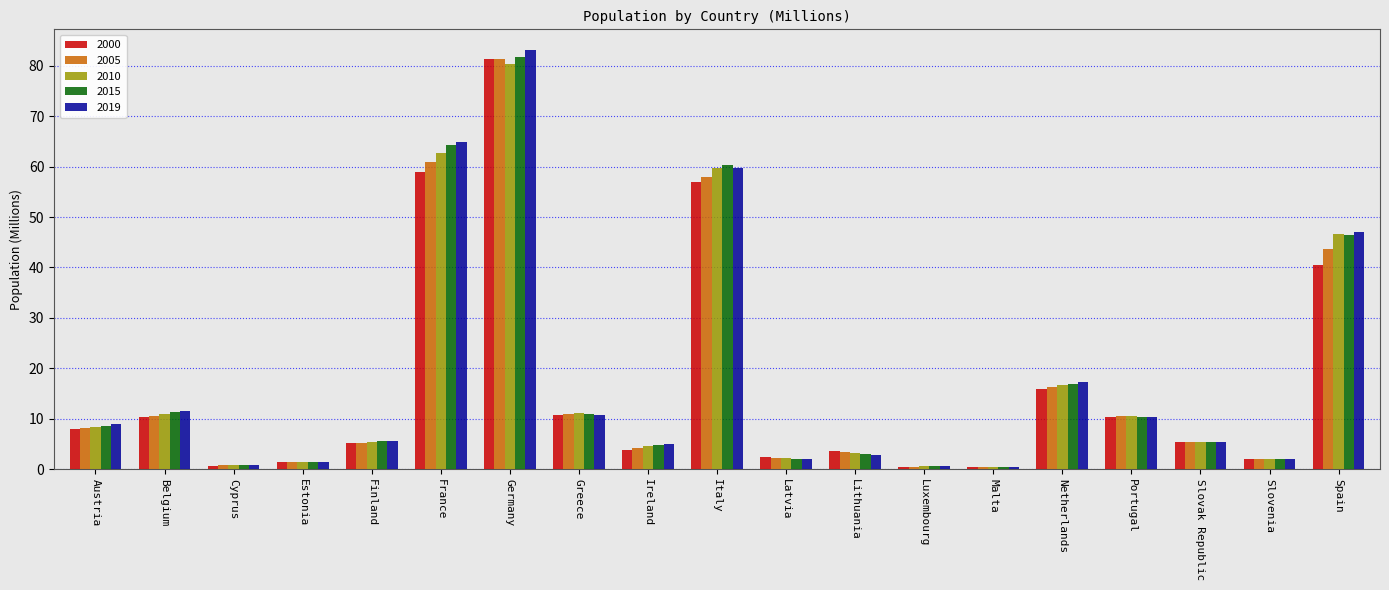

Which series changed the most between Ireland and Latvia?

2019